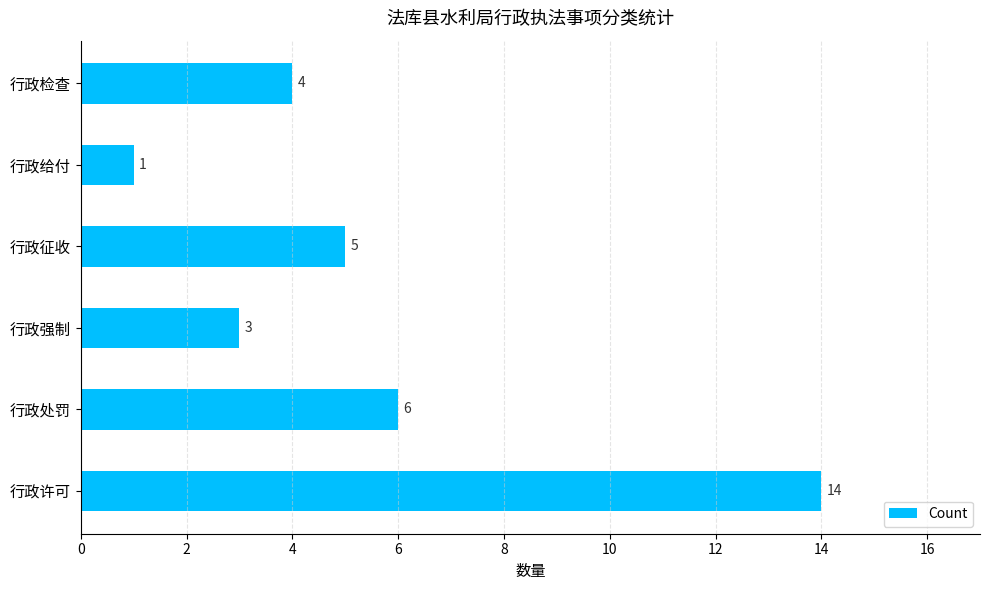

Is it true that the value at 行政许可 is 14?

True